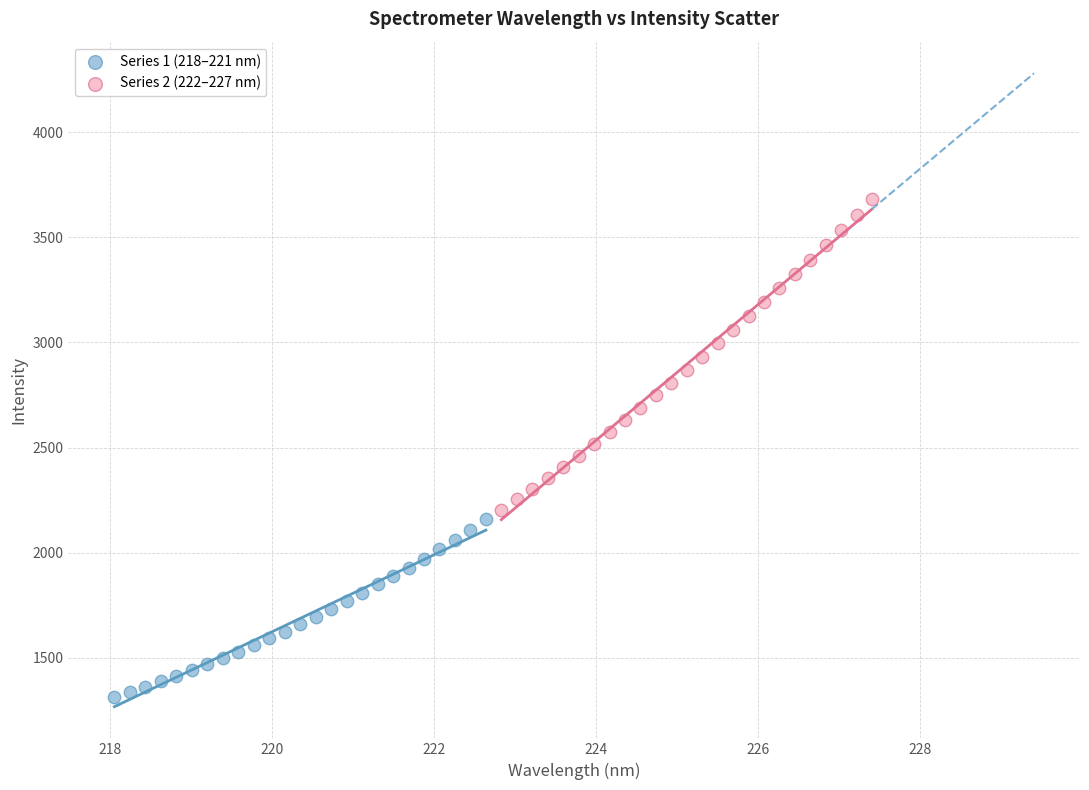

Which series reaches the minimum Y coordinate?

Series 1 (218–221 nm)